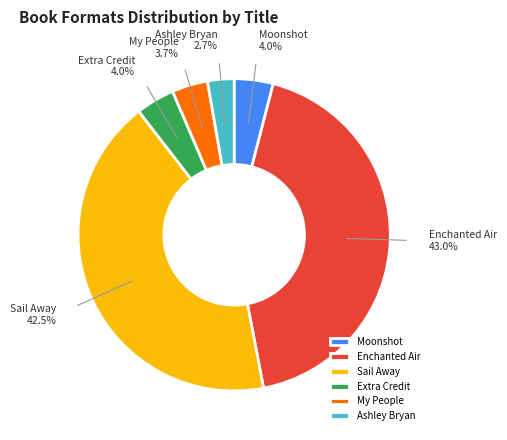

What portion of the pie excludes My People?

96.3%